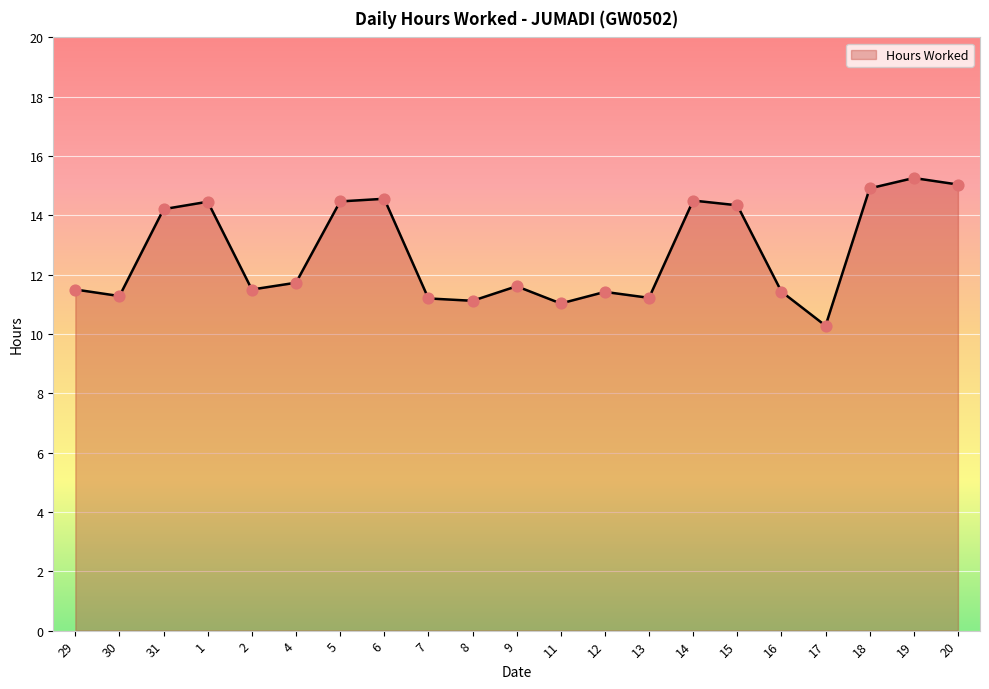

Which has a higher value, 4 or 1?

1